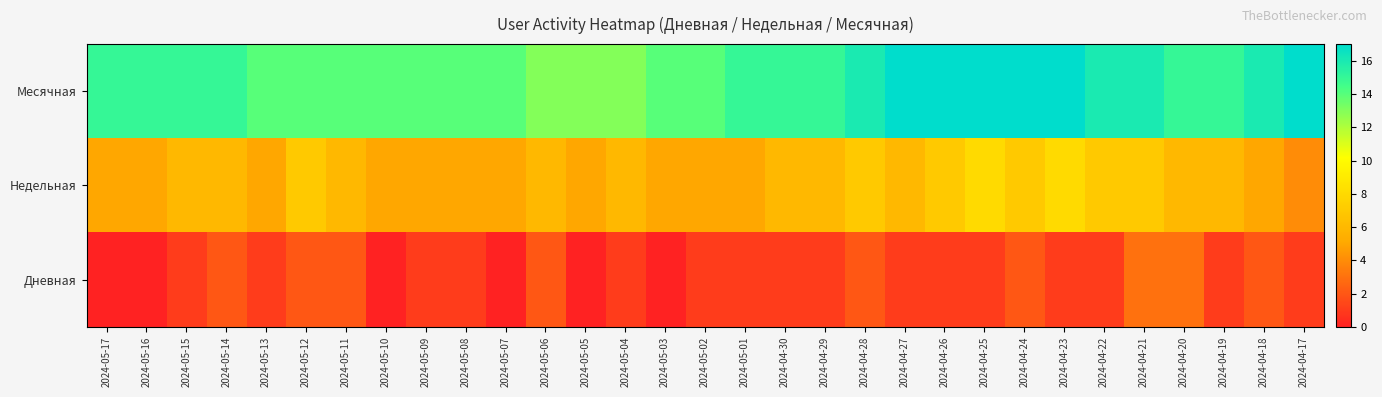

Which has a higher value, 2024-05-14 or 2024-04-26?

2024-04-26